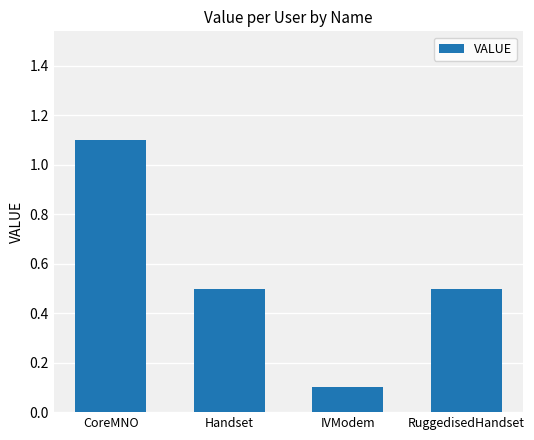

Which label corresponds to the smallest value in the chart?

IVModem